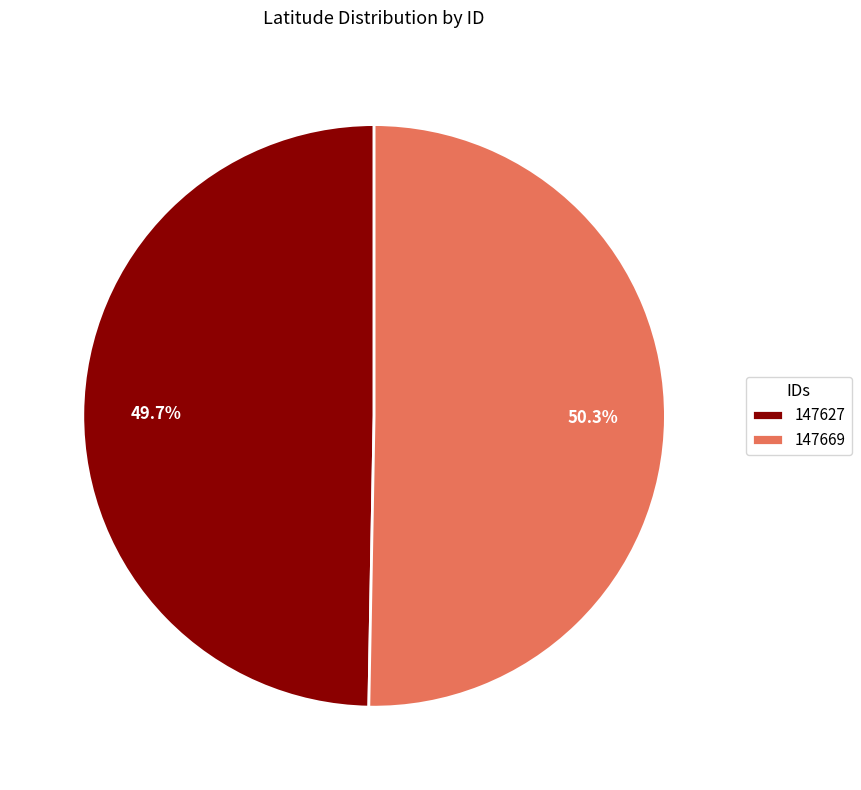

What percentage is the 147669 slice, to the nearest percent?

50%